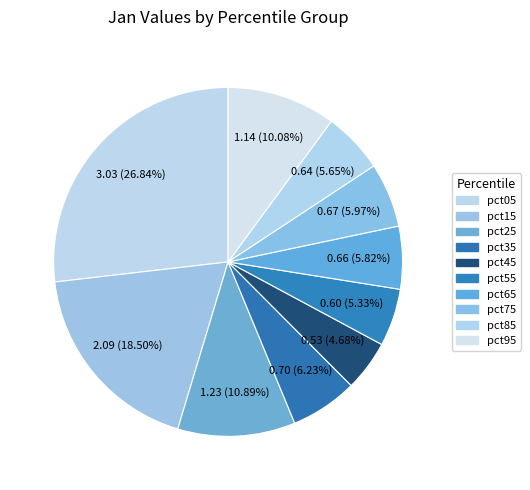

Count the number of slices in the pie.

10